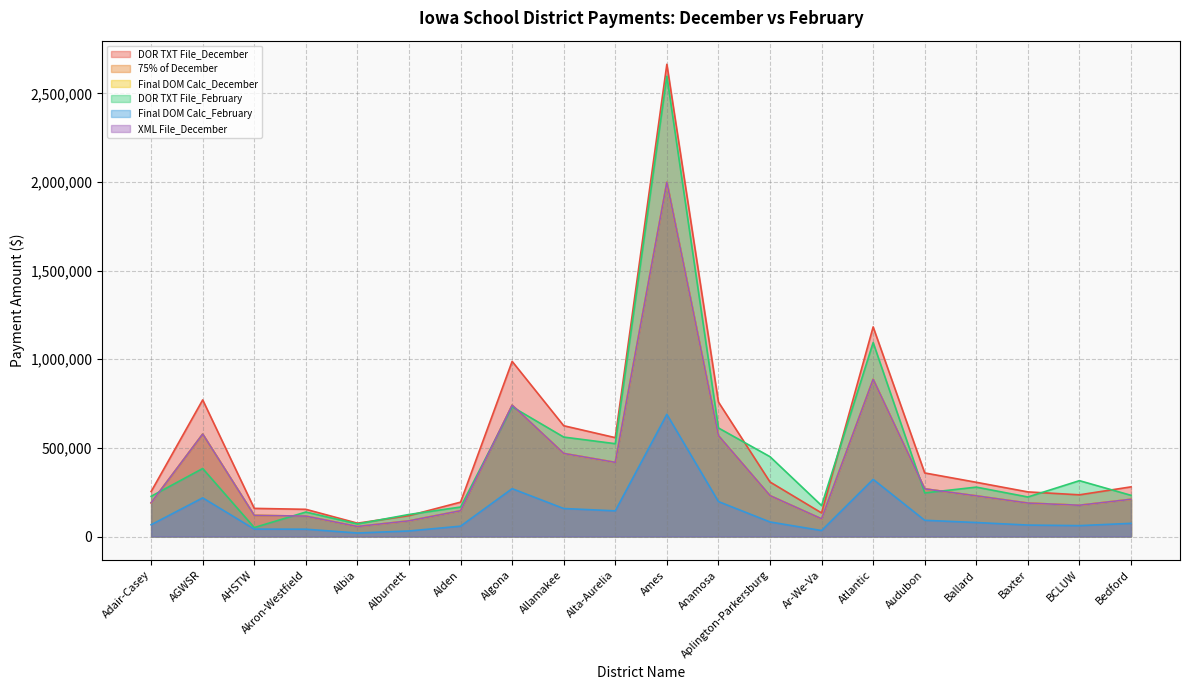

Where is 75% of December nearest to the value 1027230?

Atlantic